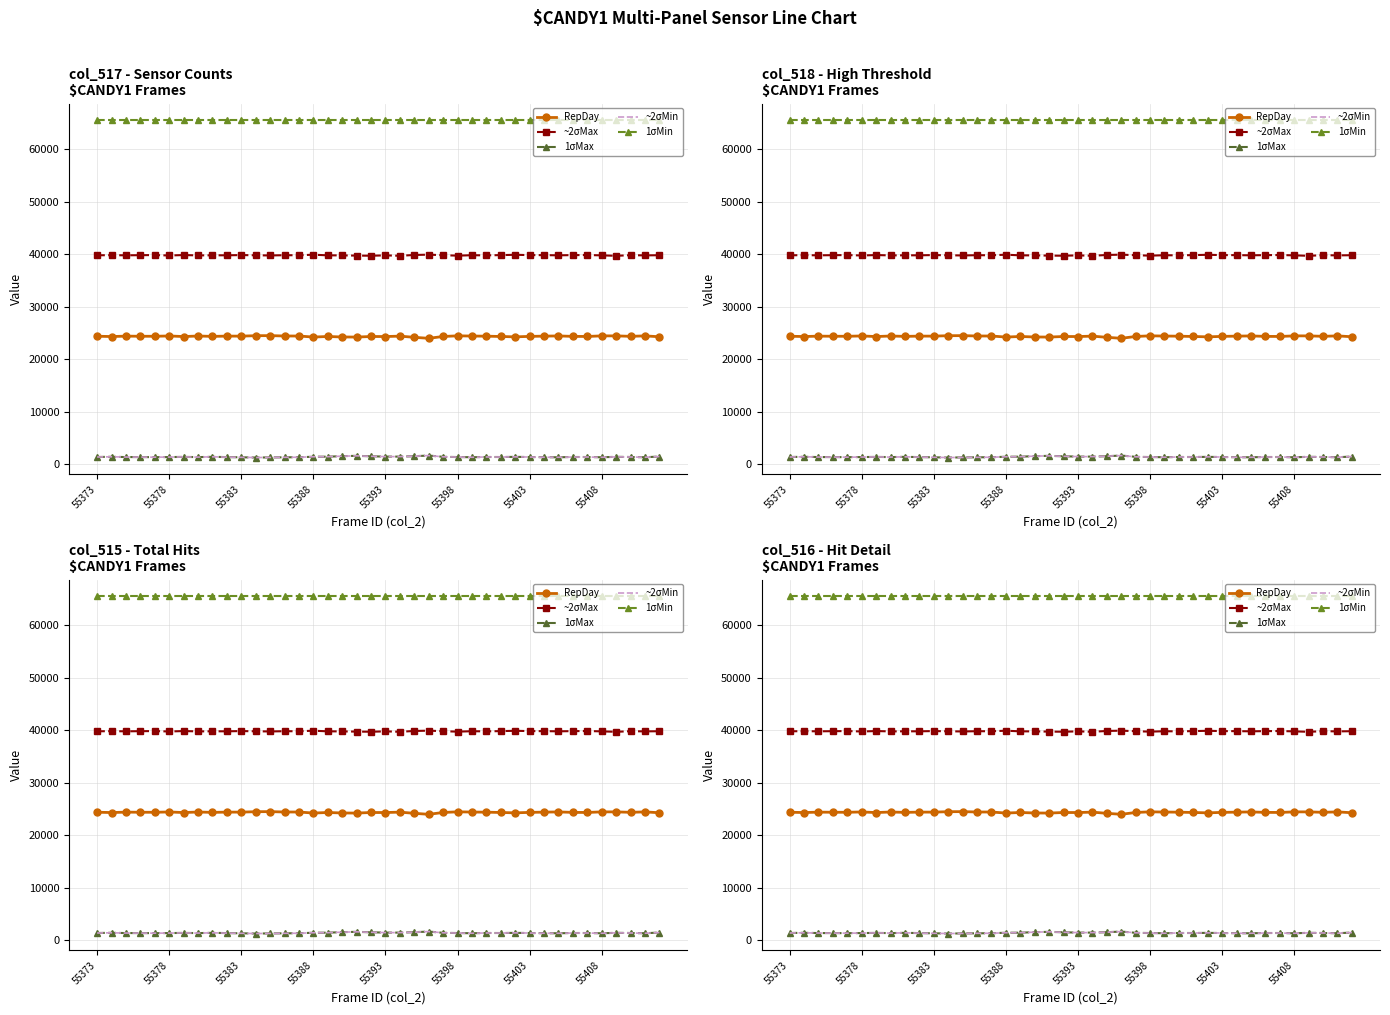

The value of RepDay at 32 is 36703. True or false?

False